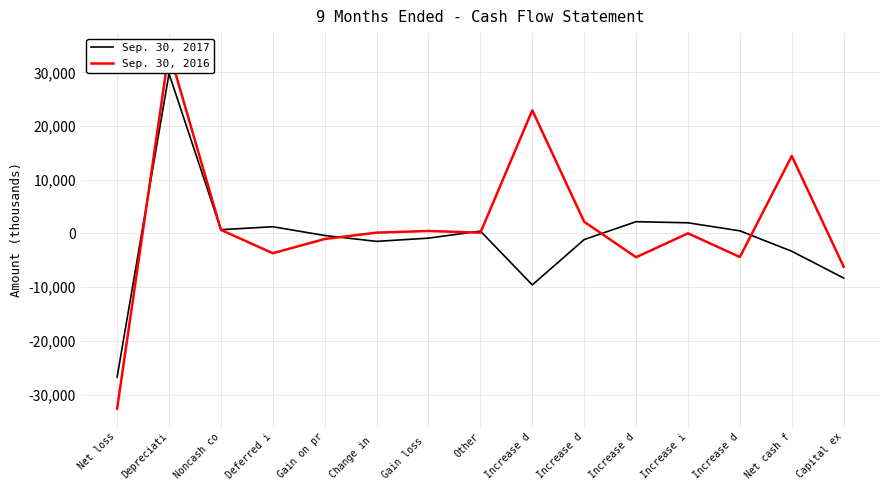

True or false: Sep. 30, 2016 has more than 0 points higher than both neighbors.

True